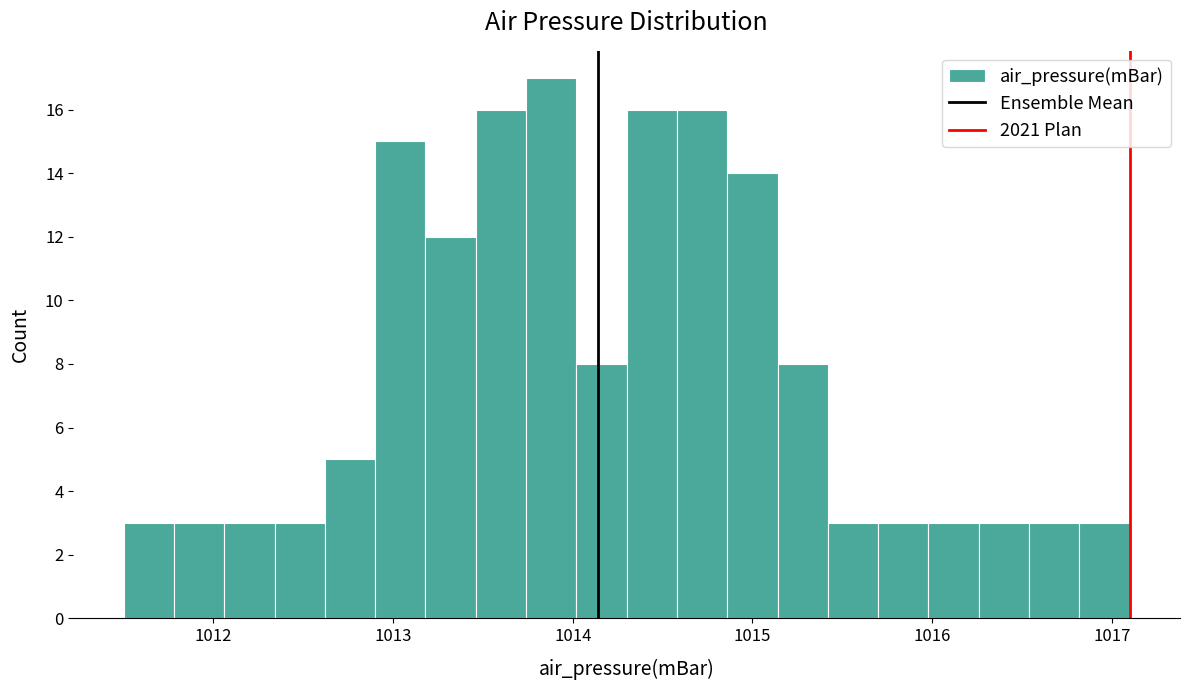

Read against the x-axis, roughly where is the centre of the tallest bar?

1013.9